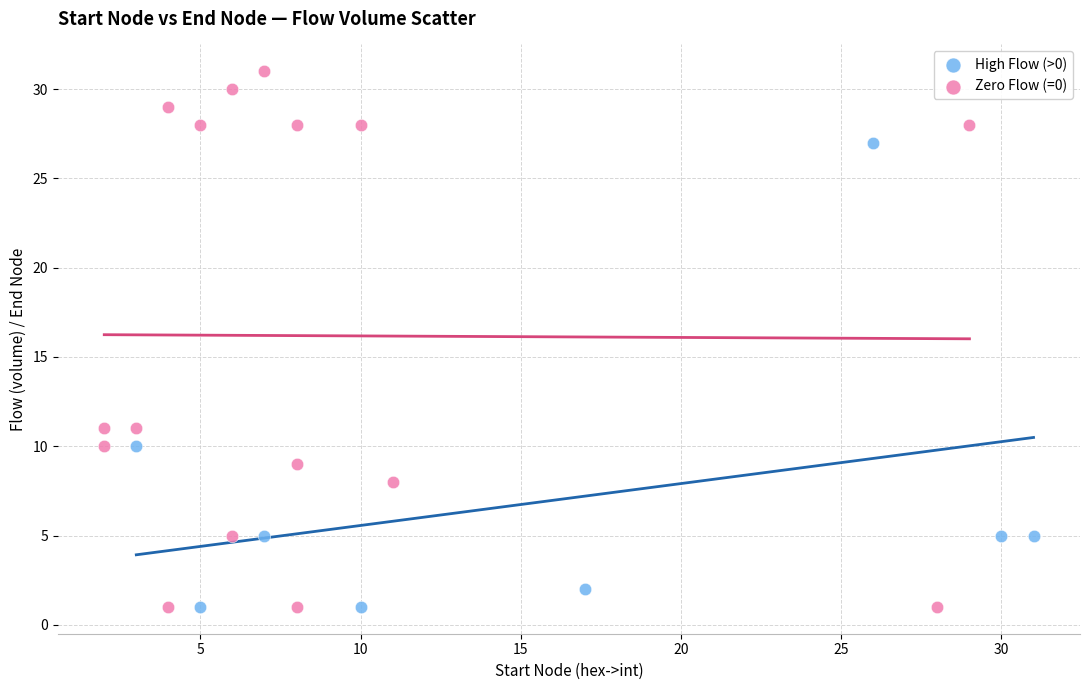

Which series reaches the maximum Y coordinate?

Zero Flow (=0)